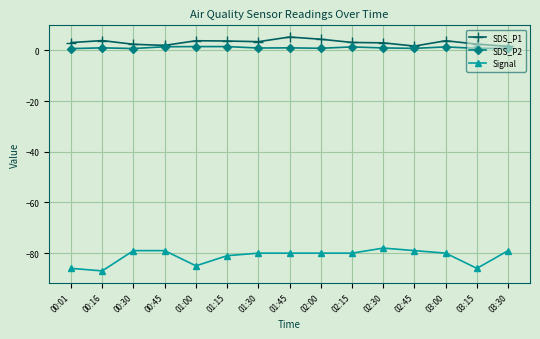

True or false: Signal has a value of -78.0 at 02:30.

True